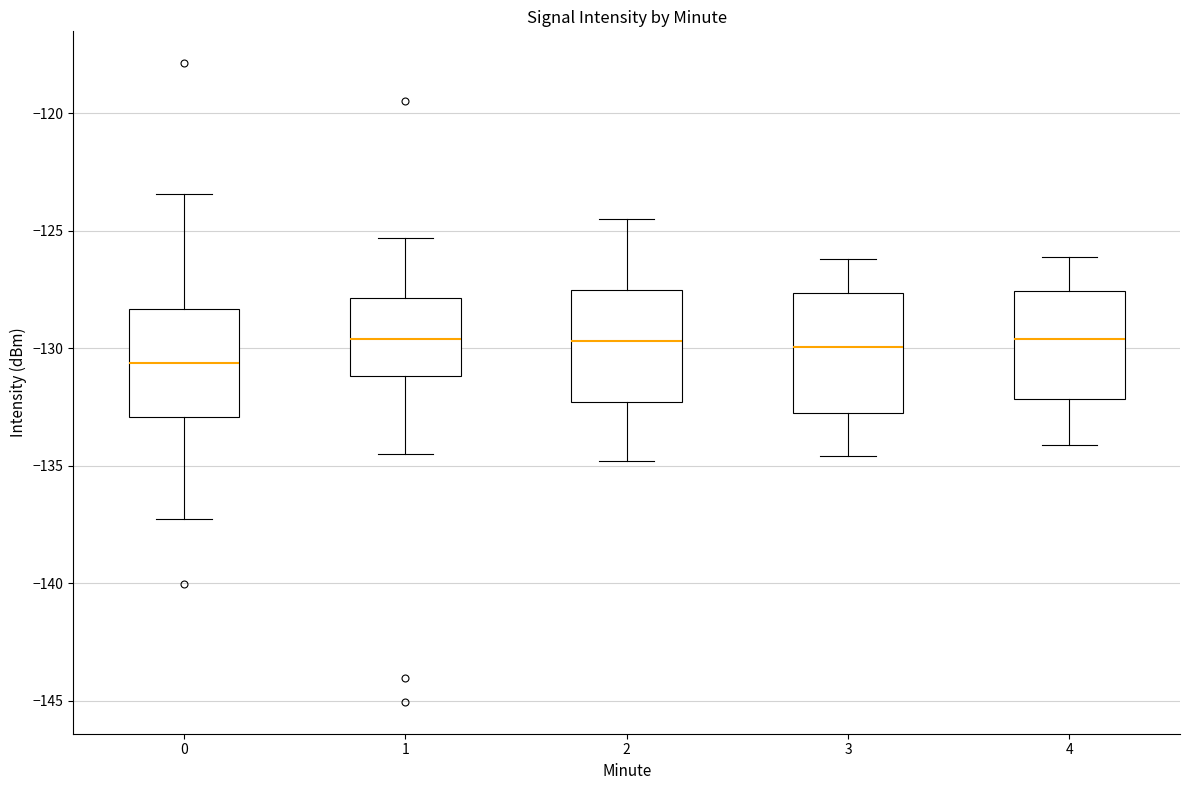

Reading left to right, read every box against the y-axis: the position of its median line, the range the box covers, and the ends of its whiskers. The values are not printed on the chart, so give them approximately, as read against the axis.

0: median -130.5, box -133.0 to -128.5, whiskers -137.5 to -123.5
1: median -129.5, box -131.0 to -128.0, whiskers -134.5 to -125.5
2: median -129.5, box -132.5 to -127.5, whiskers -135.0 to -124.5
3: median -130.0, box -132.5 to -127.5, whiskers -134.5 to -126.0
4: median -129.5, box -132.0 to -127.5, whiskers -134.0 to -126.0